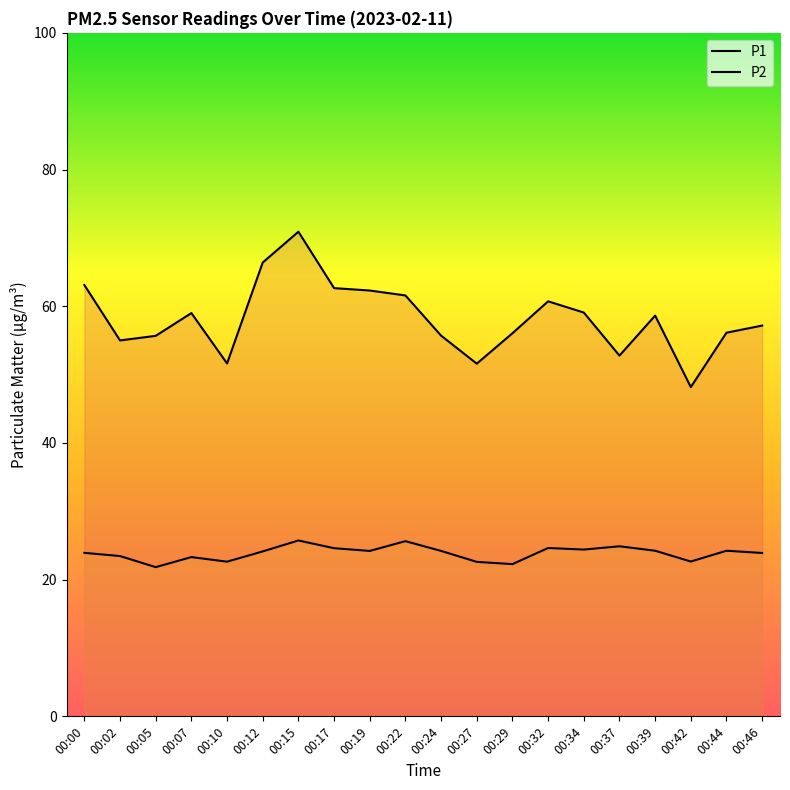

What is the difference between the maximum and minimum values in the P2 series?

3.9